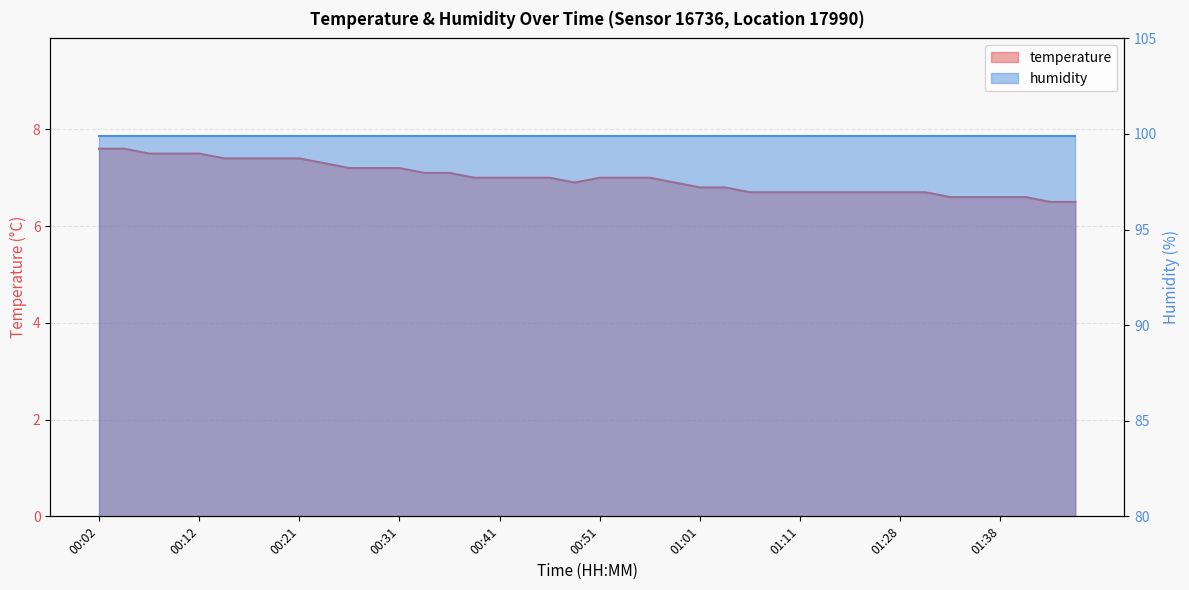

What is the approximate value at 00:39?

7.0